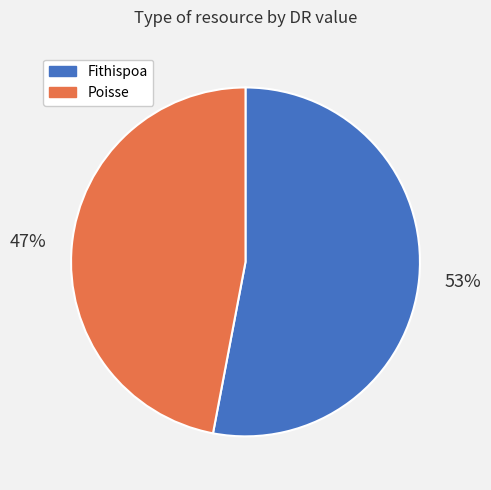

True or false: Fithispoa accounts for 53% of the total.

True